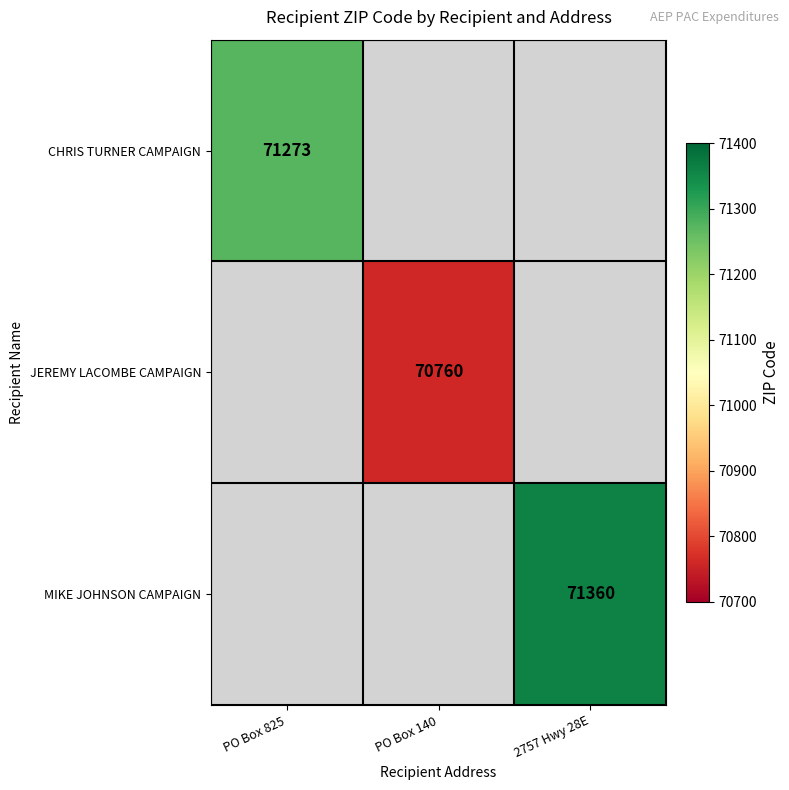

Count the number of data series in this chart.

3